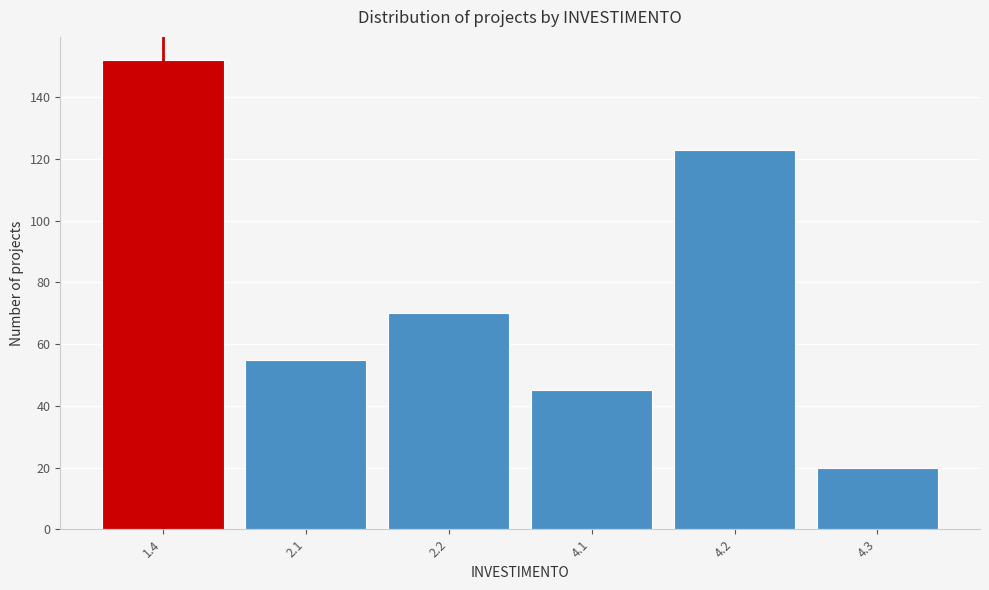

Reading right to left, transcribe all the data shown in this chart.

4.3=20	4.2=123	4.1=45	2.2=70	2.1=55	1.4=152